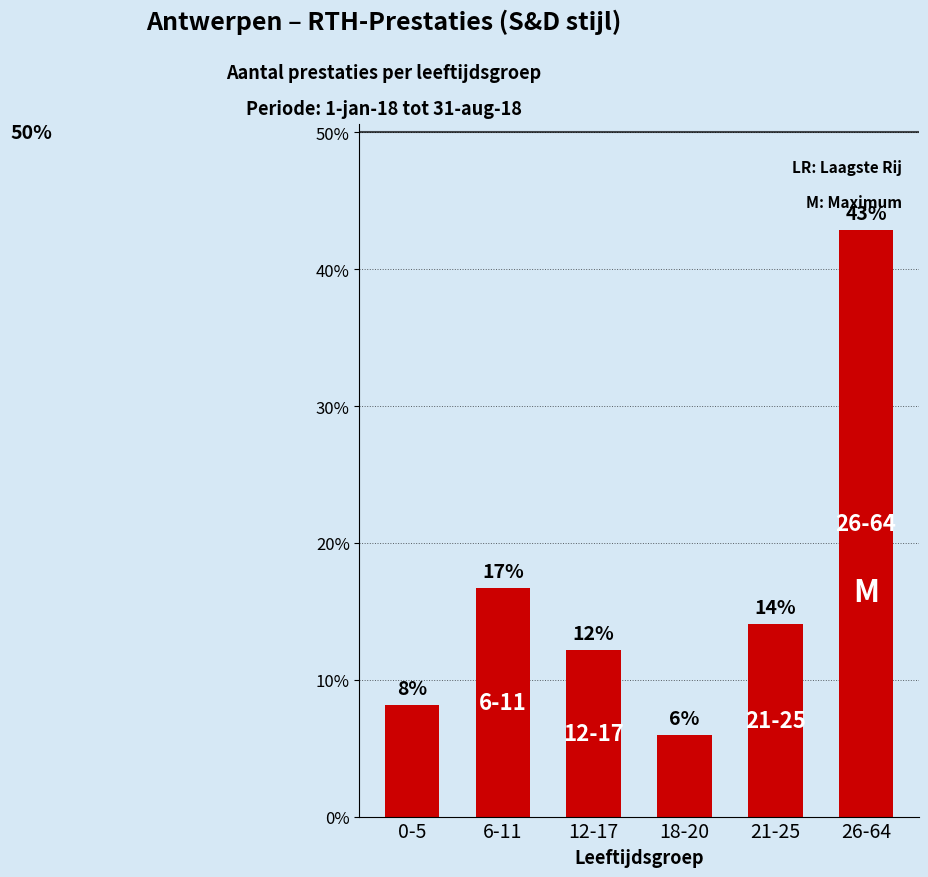

Rank the categories by value from lowest to highest.

18-20, 0-5, 12-17, 21-25, 6-11, 26-64